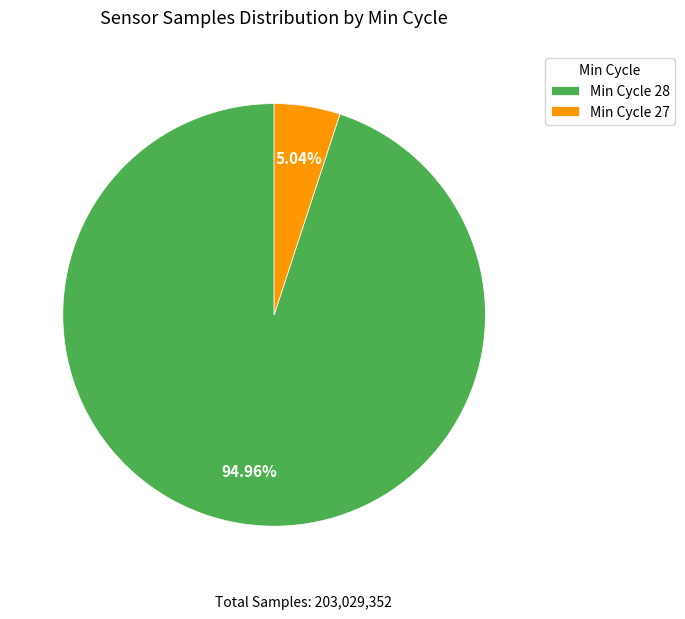

Which has a higher value, Min Cycle 27 or Min Cycle 28?

Min Cycle 28